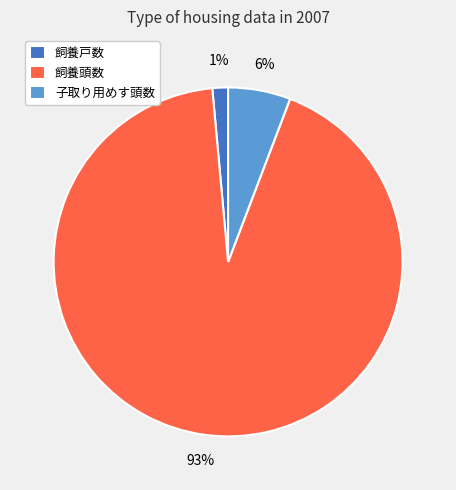

To the nearest percent, what is the average slice percentage?

33%